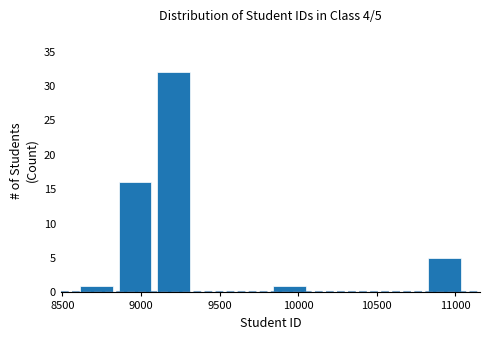

Which range on the x-axis has the tallest bar?

9100 to 9350